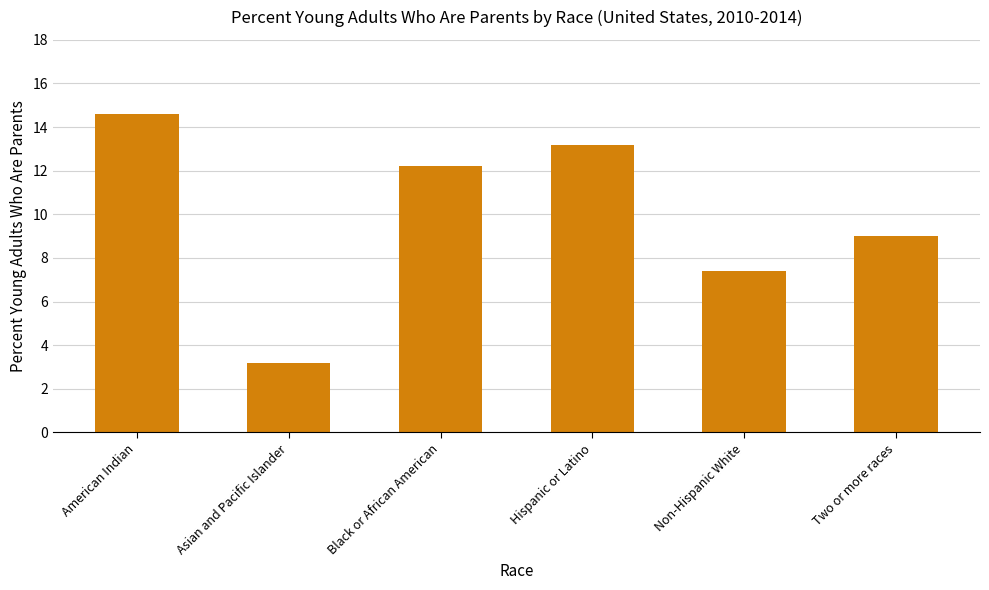

How many data points are less than 12?

3